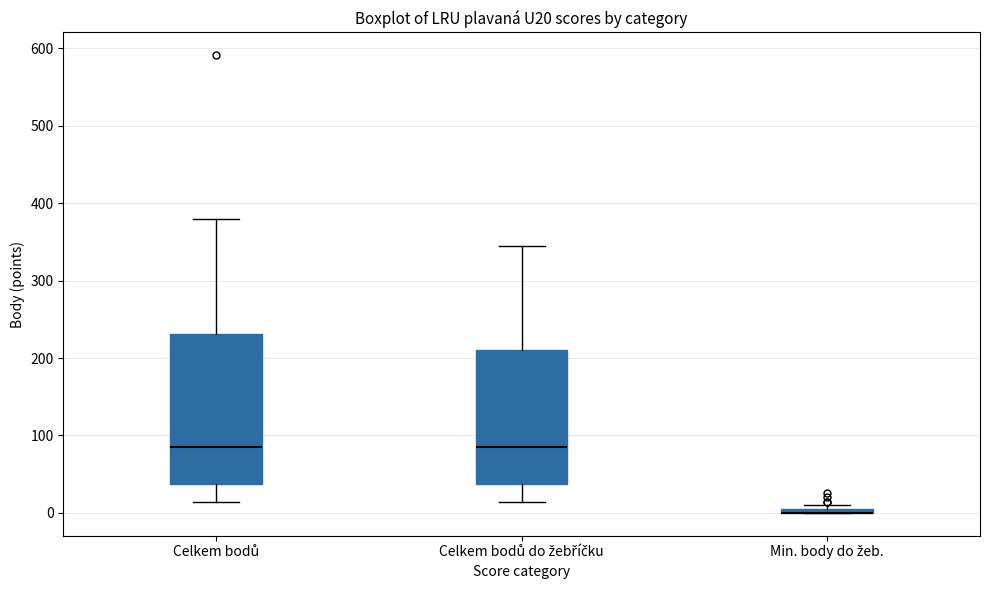

Comparing the boxes themselves (not the whiskers), which one is the tallest?

Celkem bodů